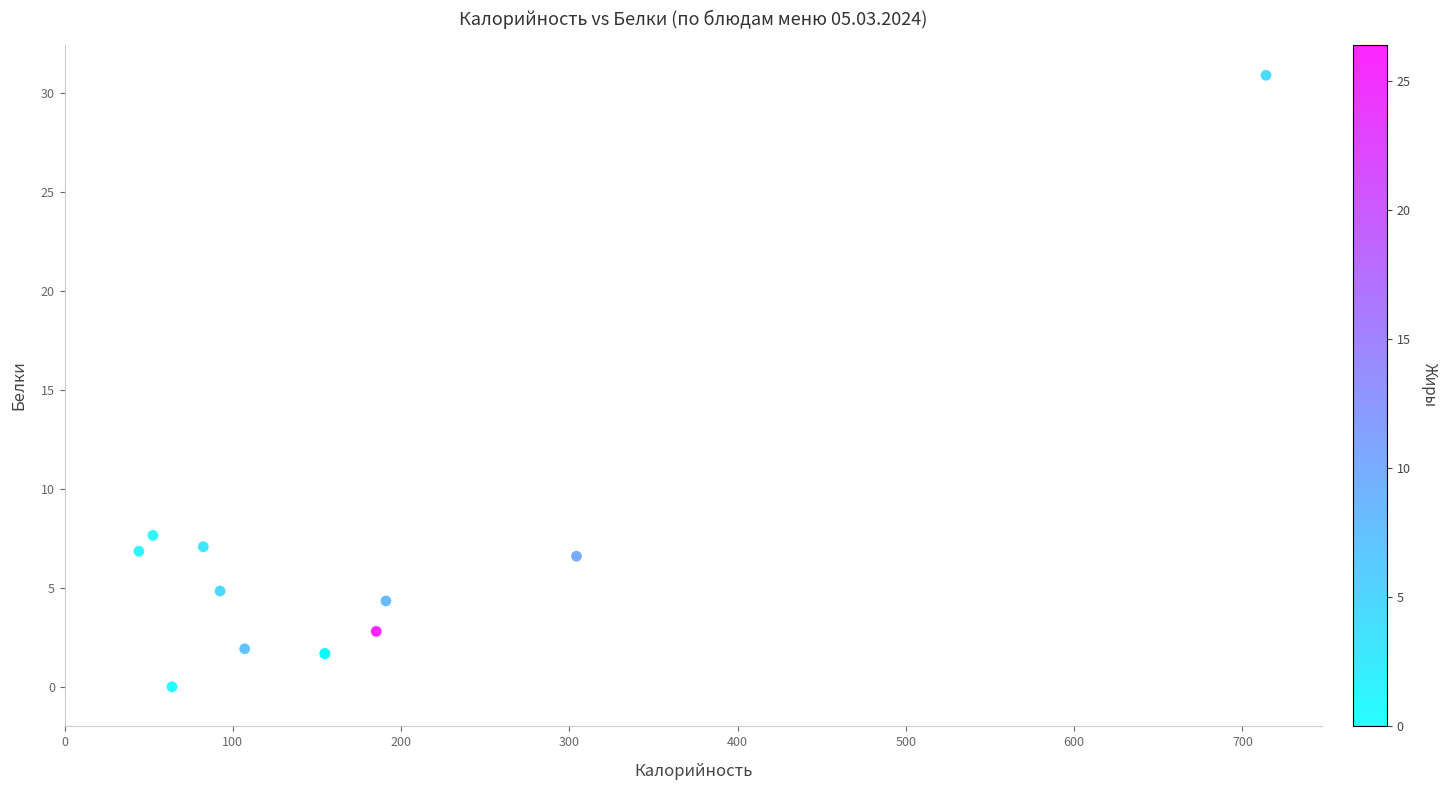

What Y value in the scatter plot is closest to 15?

7.7